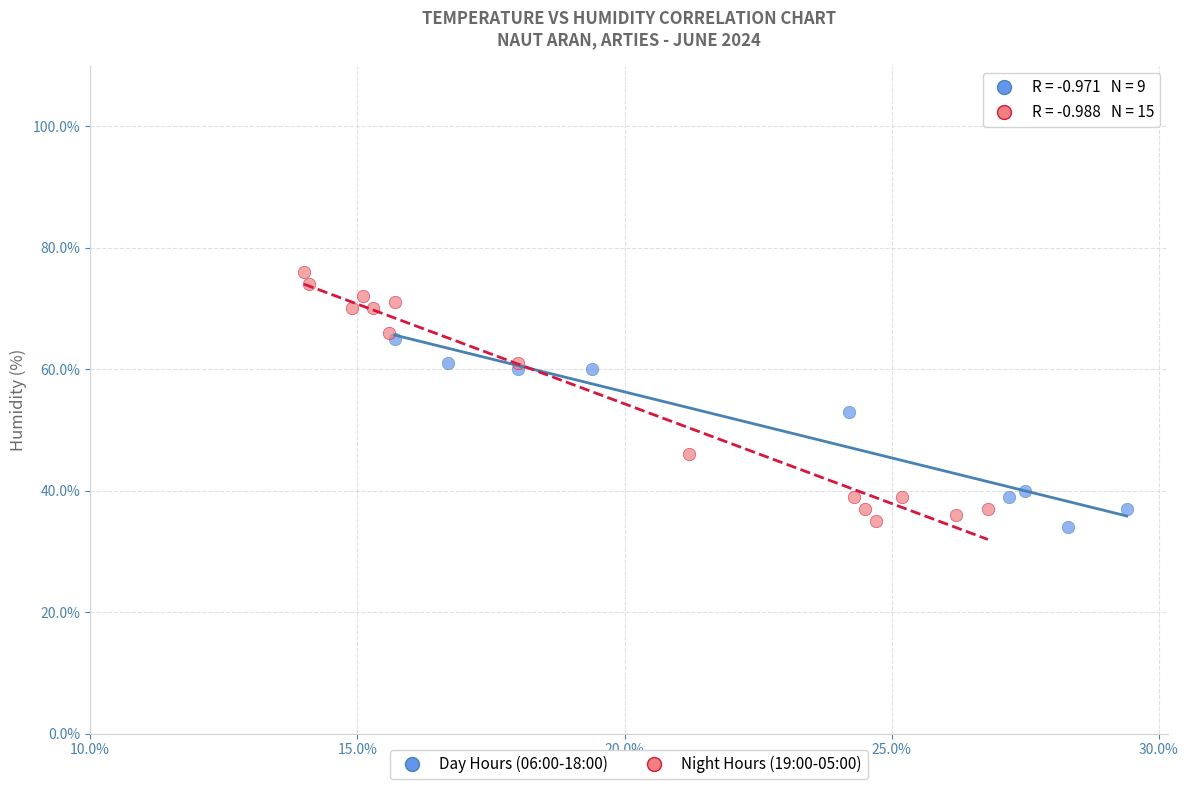

Which series contains the highest Y value?

Night Hours (19:00-05:00)